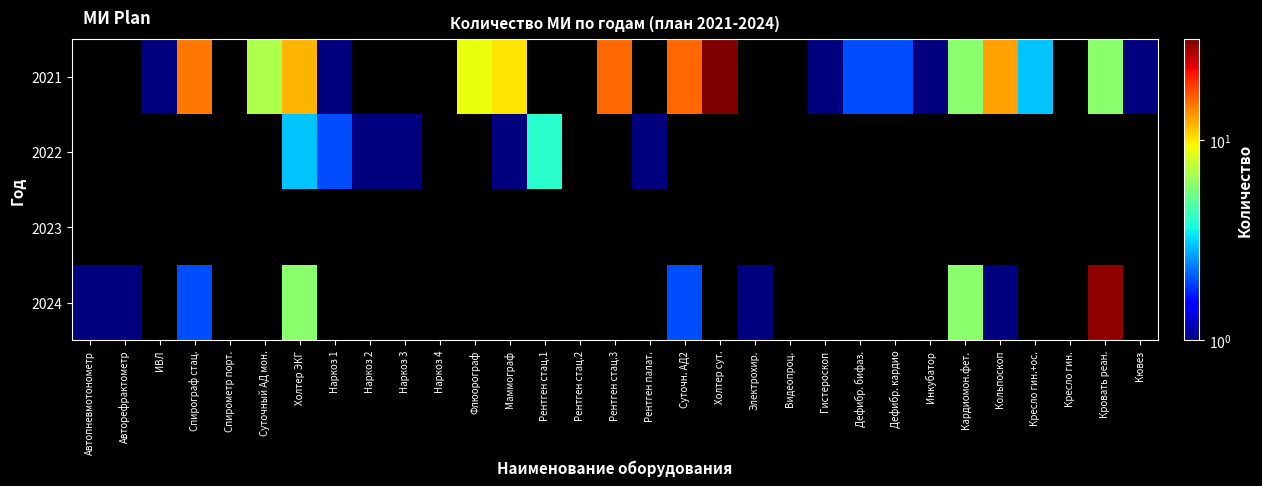

What value does the 2021 series have at Дефибр. бифаз.?

2.0